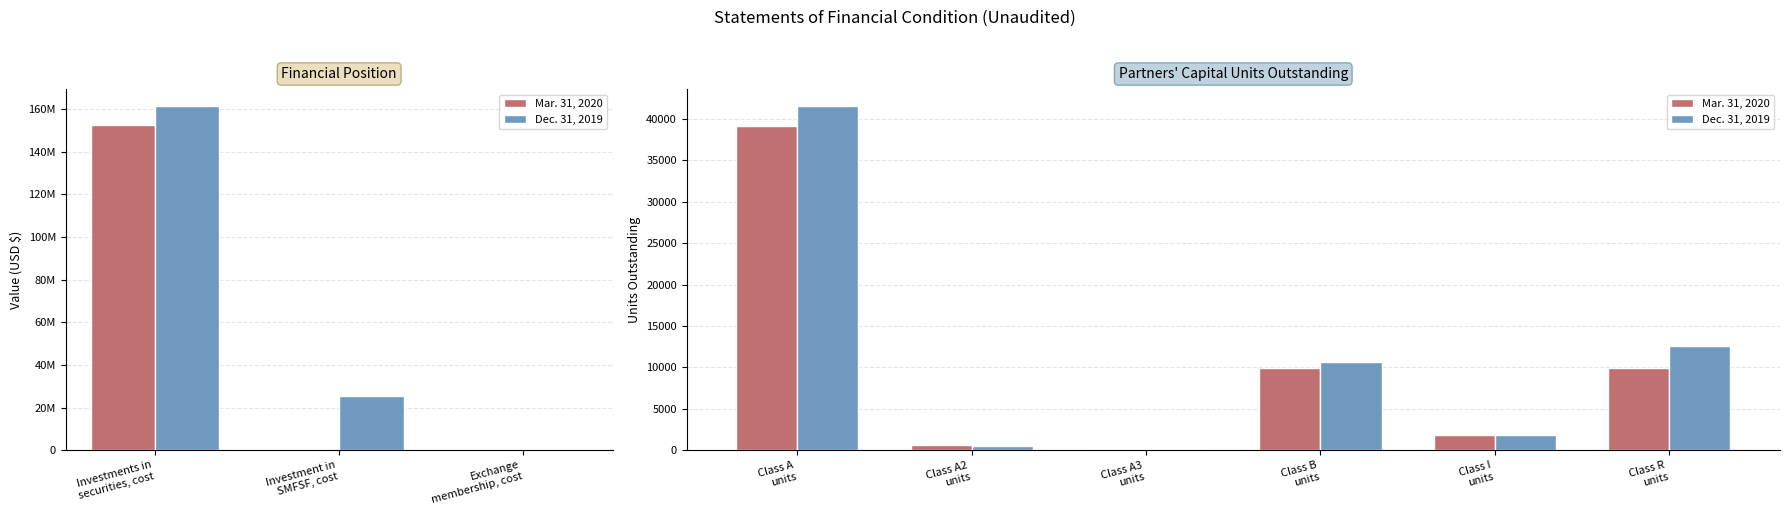

Which series has the largest range (max minus min)?

Dec. 31, 2019